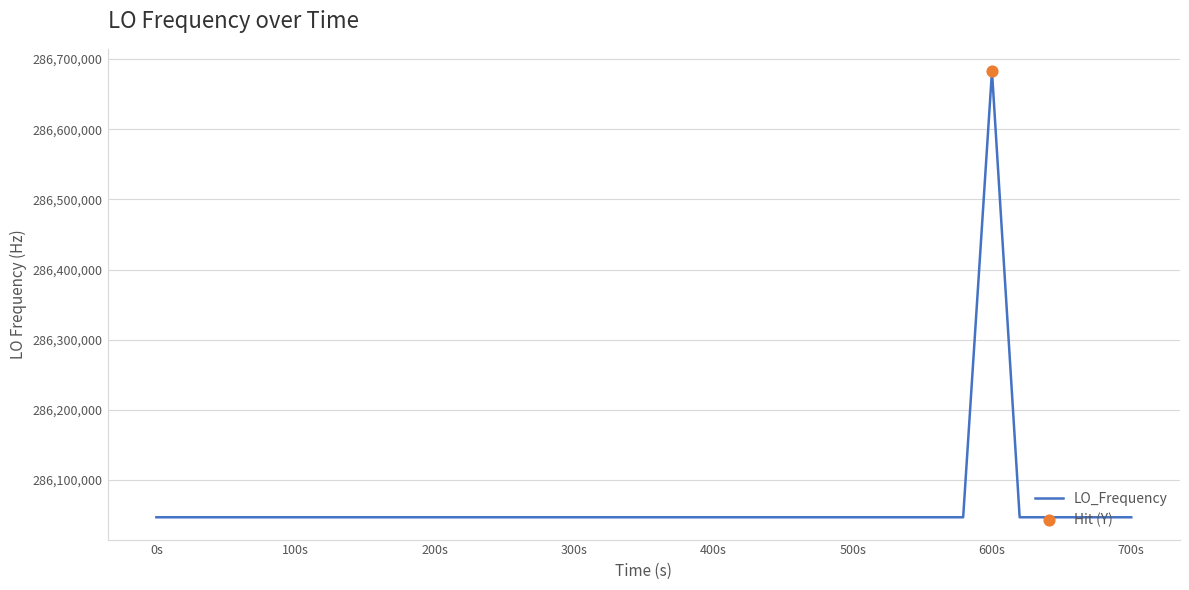

What is the difference between the maximum and minimum values?

635707.2